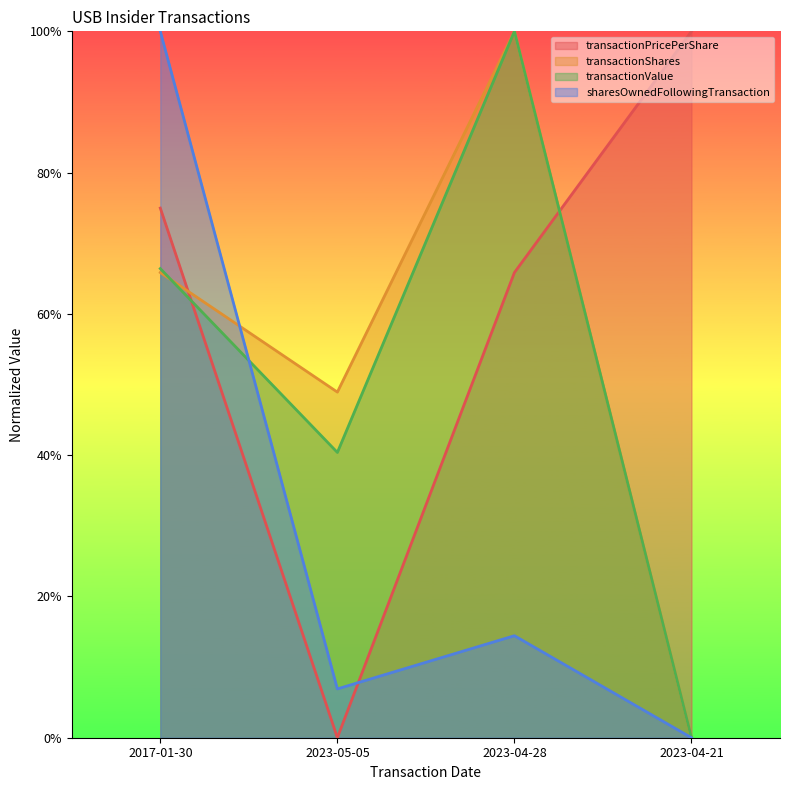

At which label does transactionShares reach its minimum?

2023-04-21